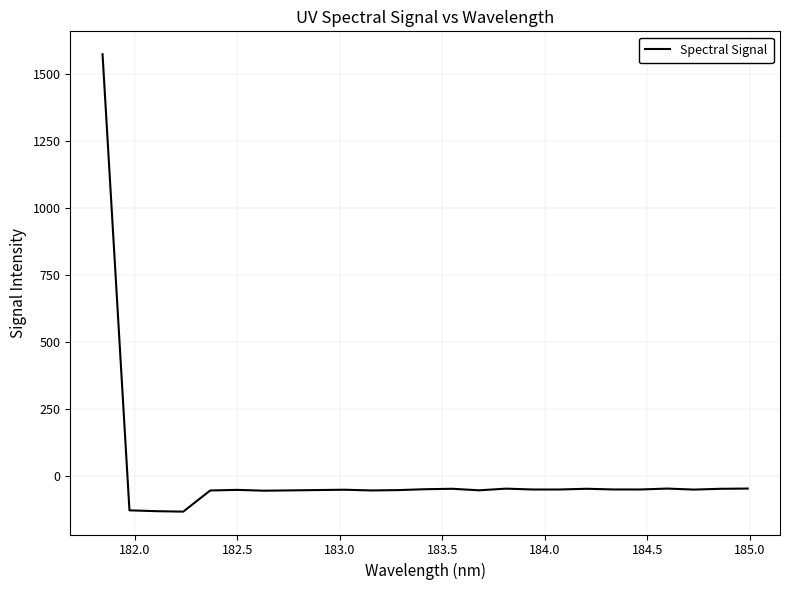

What is the difference between the maximum and minimum values?

1704.4